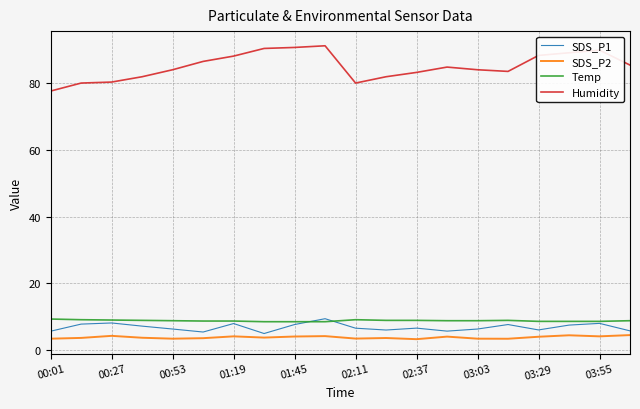

What is the greatest value displayed?

91.3